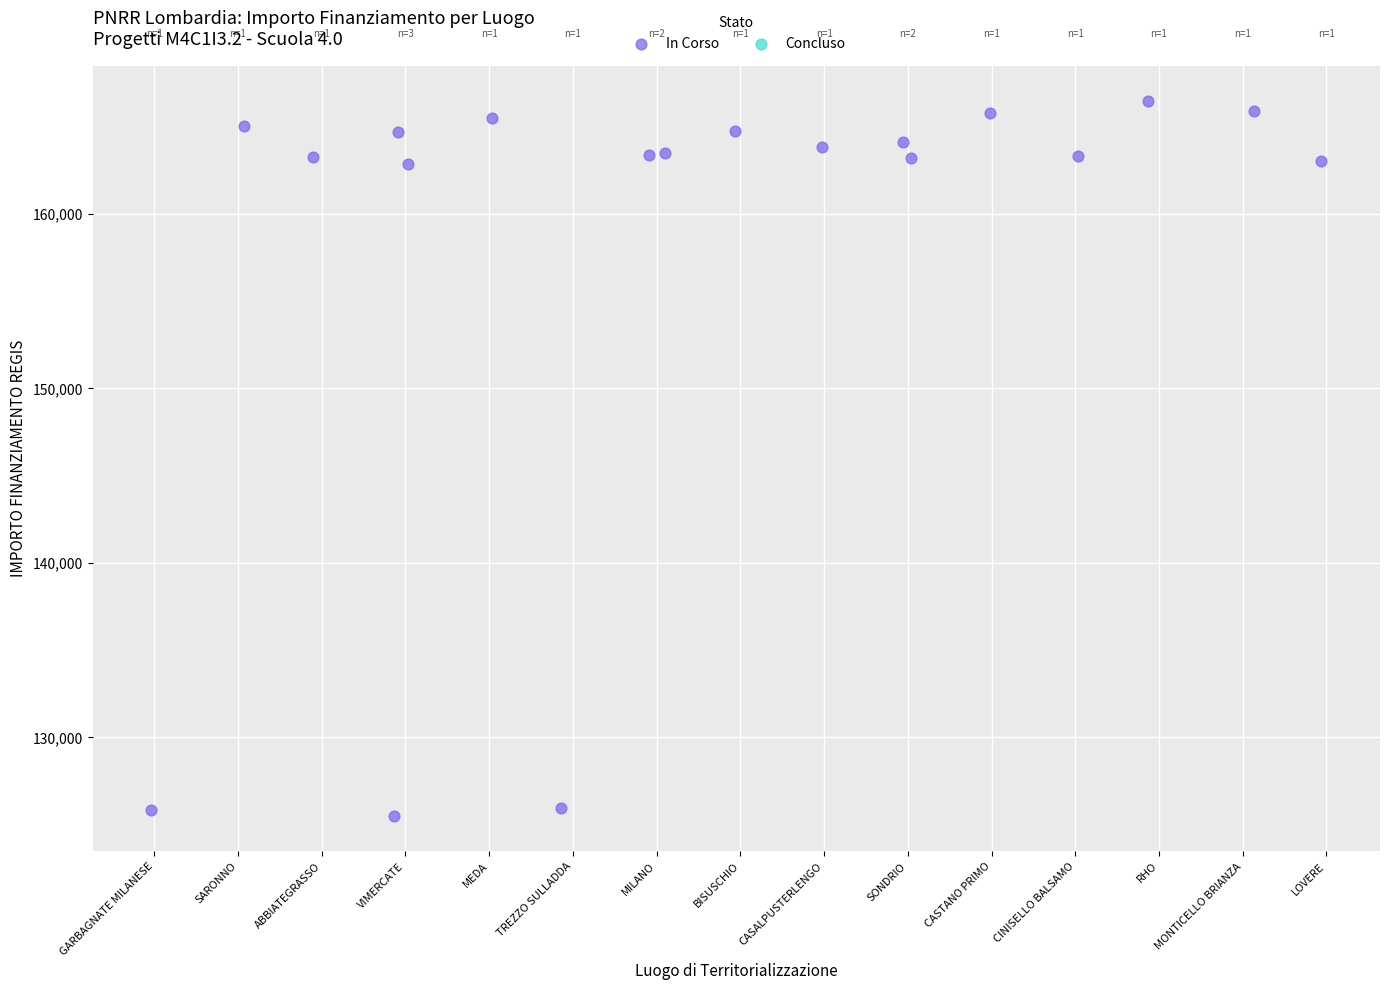

What is the range of Y values (max minus min)?

40930.5